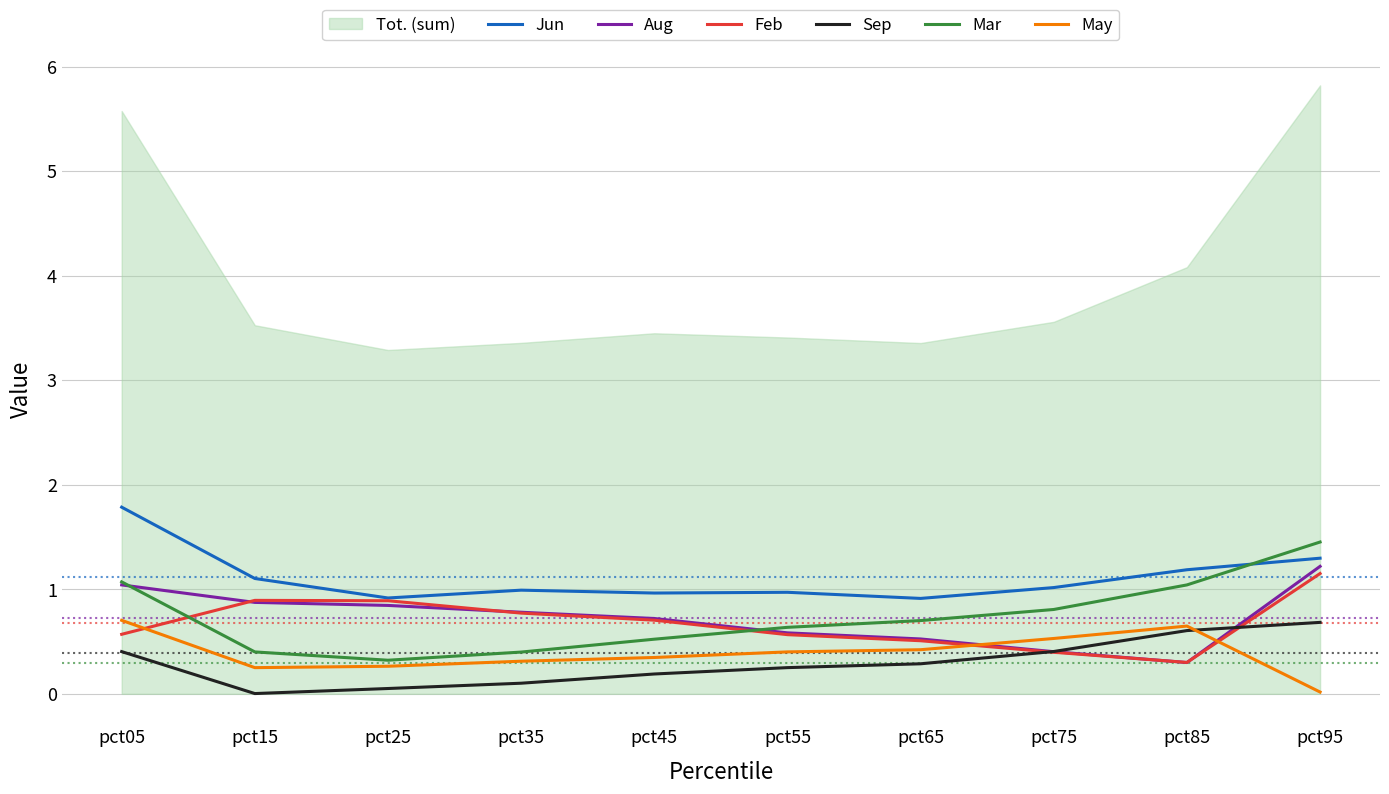

Reading left to right, extract all data points from this chart.

Jun: 1.8	1.1	0.9	1.0	1.0	1.0	0.9	1.0	1.2	1.3
Aug: 1.0	0.9	0.8	0.8	0.7	0.6	0.5	0.4	0.3	1.2
Feb: 0.6	0.9	0.9	0.8	0.7	0.6	0.5	0.4	0.3	1.2
Sep: 0.4	0.0	0.1	0.1	0.2	0.3	0.3	0.4	0.6	0.7
Mar: 1.1	0.4	0.3	0.4	0.5	0.6	0.7	0.8	1.0	1.5
May: 0.7	0.3	0.3	0.3	0.3	0.4	0.4	0.5	0.6	0.0